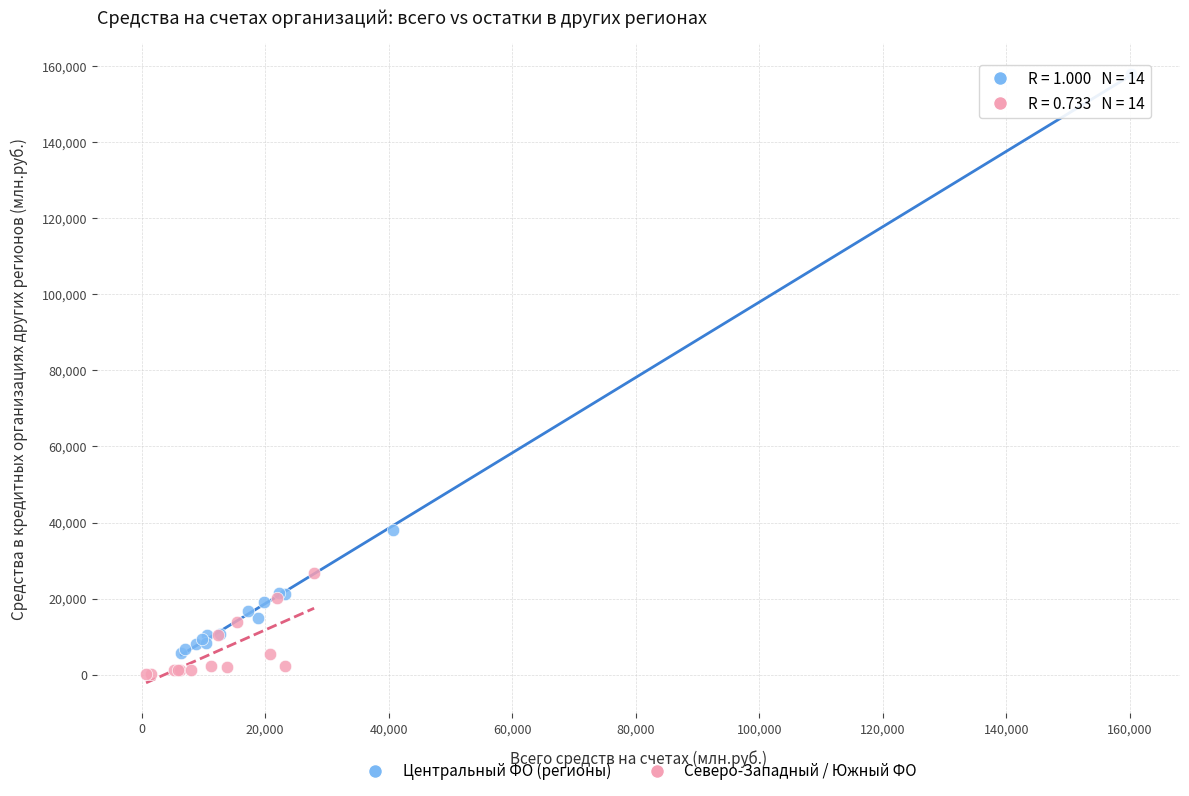

Which series has the largest Y range (max minus min)?

Центральный ФО (регионы)